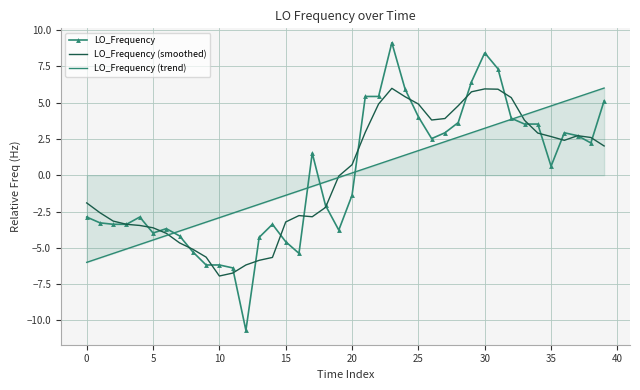

After their last crossing, which series has the higher values: LO_Frequency (smoothed) or LO_Frequency?

LO_Frequency